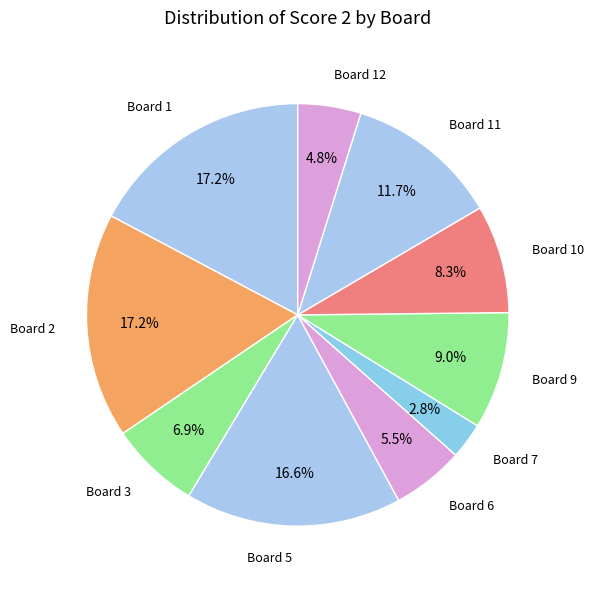

How many segments does this pie chart have?

10